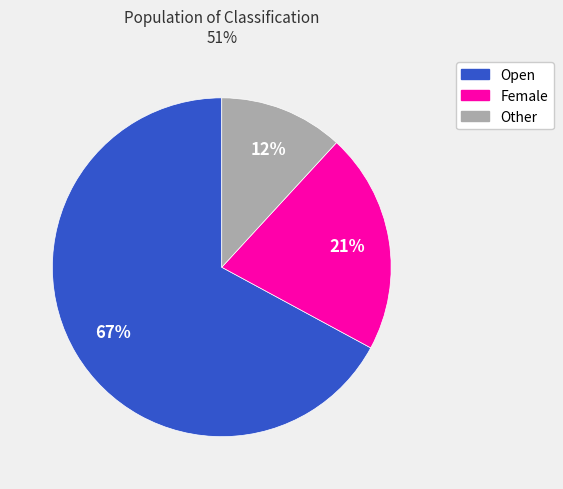

The Open slice represents 56% of the pie. True or false?

False